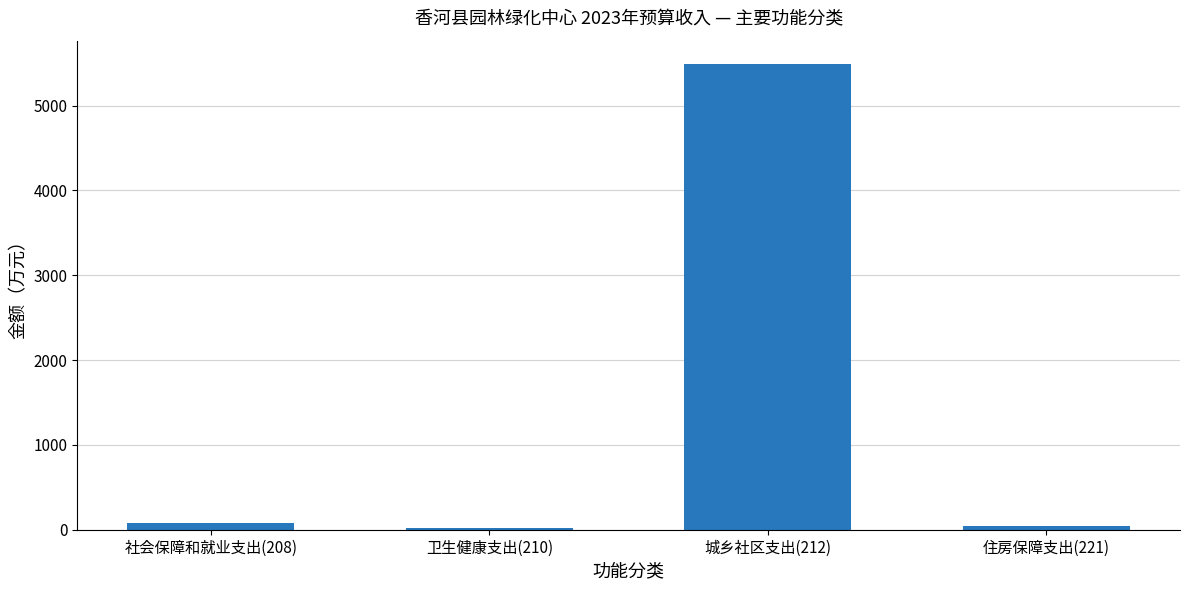

Is it true that the value at 城乡社区支出(212) is 7860.0?

False